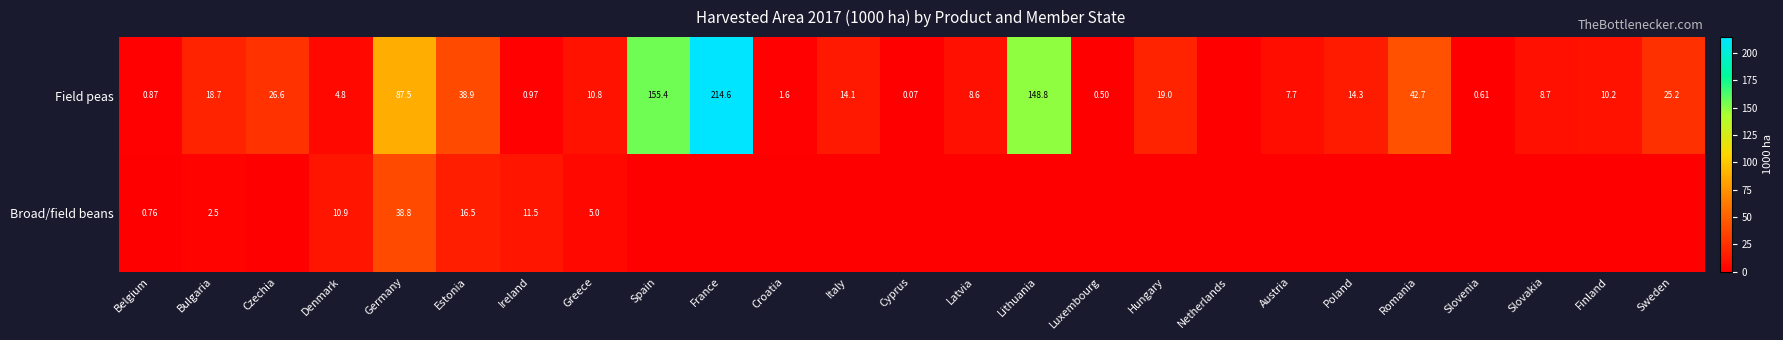

Count the number of data series in this chart.

2